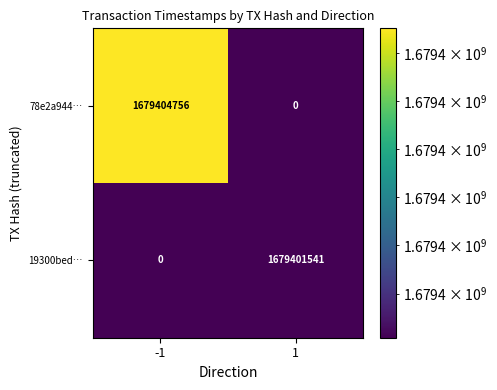

Which category has the highest value across all series?

-1